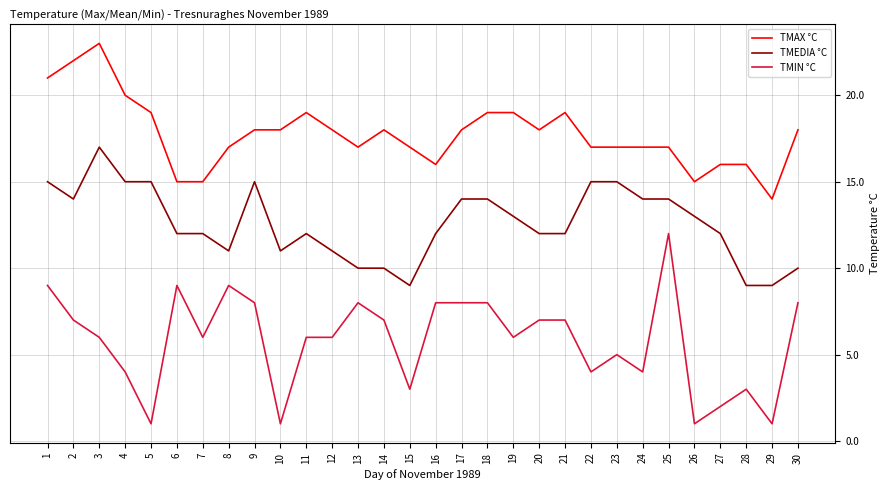

True or false: TMEDIA °C and TMIN °C cross at least once.

False